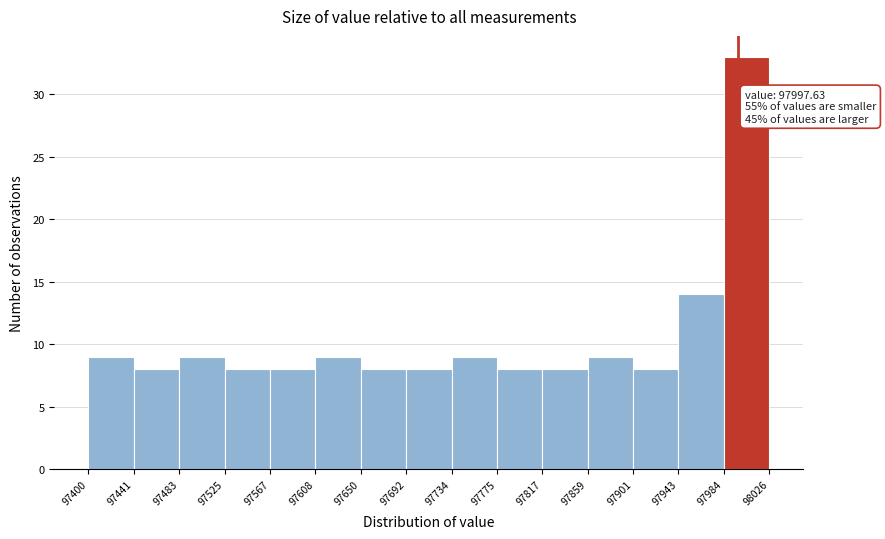

Which range on the x-axis has the tallest bar?

97984 to 98026